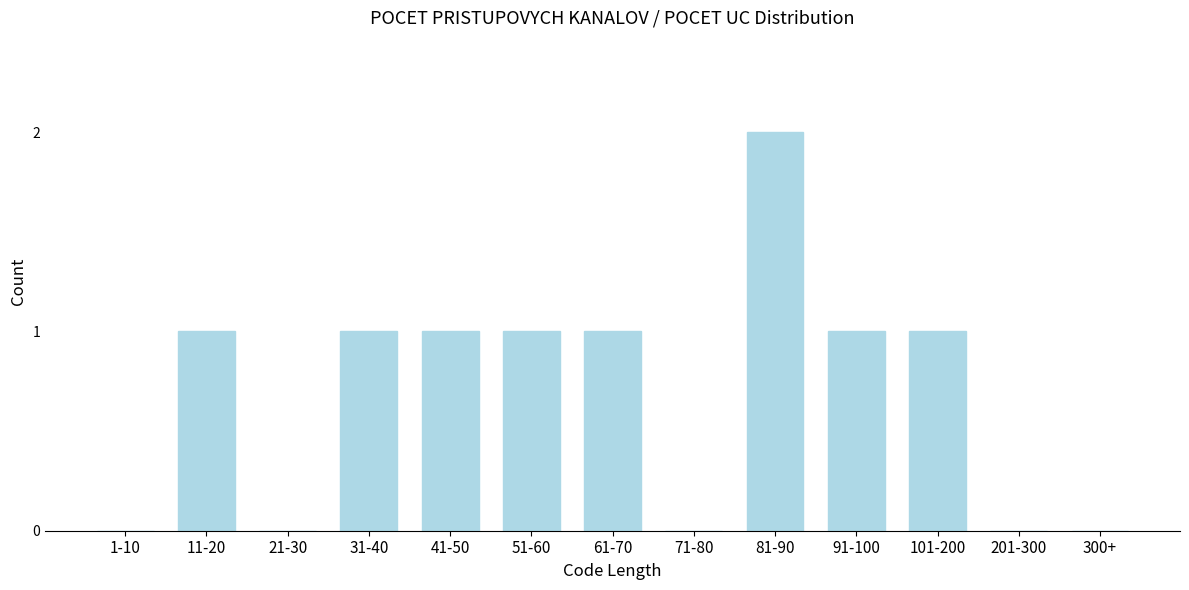

Reading left to right, extract all data points from this chart.

1-10=0	11-20=1	21-30=0	31-40=1	41-50=1	51-60=1	61-70=1	71-80=0	81-90=2	91-100=1	101-200=1	201-300=0	300+=0